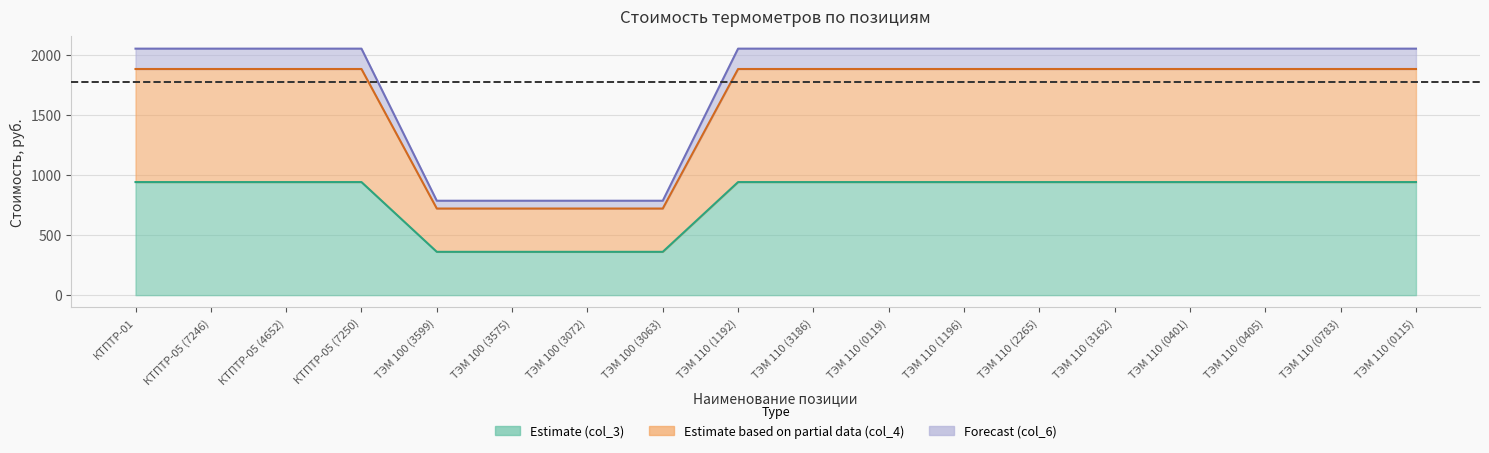

What is the sum of the Estimate (col_3) values at ТЭМ 110 (2265) and ТЭМ 110 (3186)?

1880.0